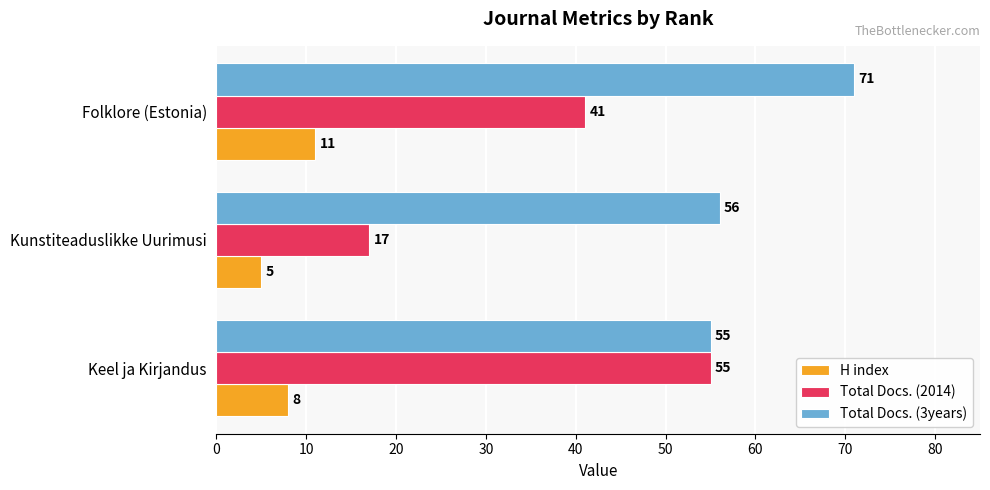

How many values in the Total Docs. (3years) series are below 56?

1